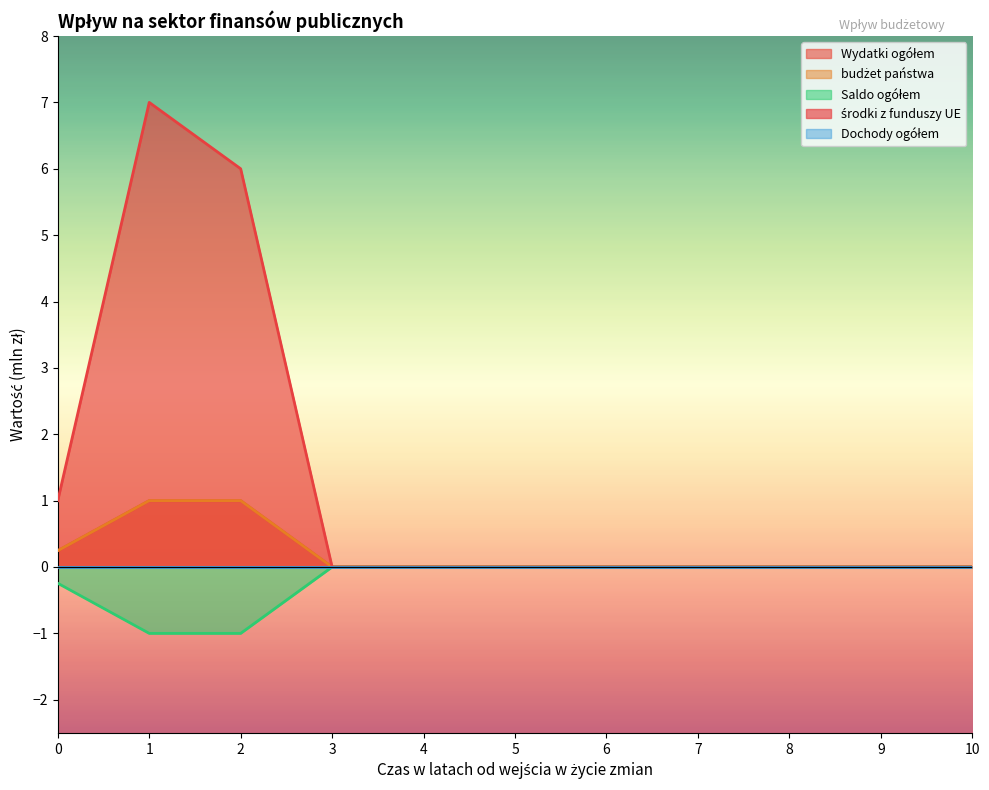

Reading left to right, list all the values displayed in this chart.

Wydatki ogółem: 0.2	1.0	1.0	0.0	0.0	0.0	0.0	0.0	0.0	0.0	0.0
budżet państwa: 0.2	1.0	1.0	0.0	0.0	0.0	0.0	0.0	0.0	0.0	0.0
Saldo ogółem: -0.2	-1.0	-1.0	0.0	0.0	0.0	0.0	0.0	0.0	0.0	0.0
środki z funduszy UE: 1.0	7.0	6.0	0.0	0.0	0.0	0.0	0.0	0.0	0.0	0.0